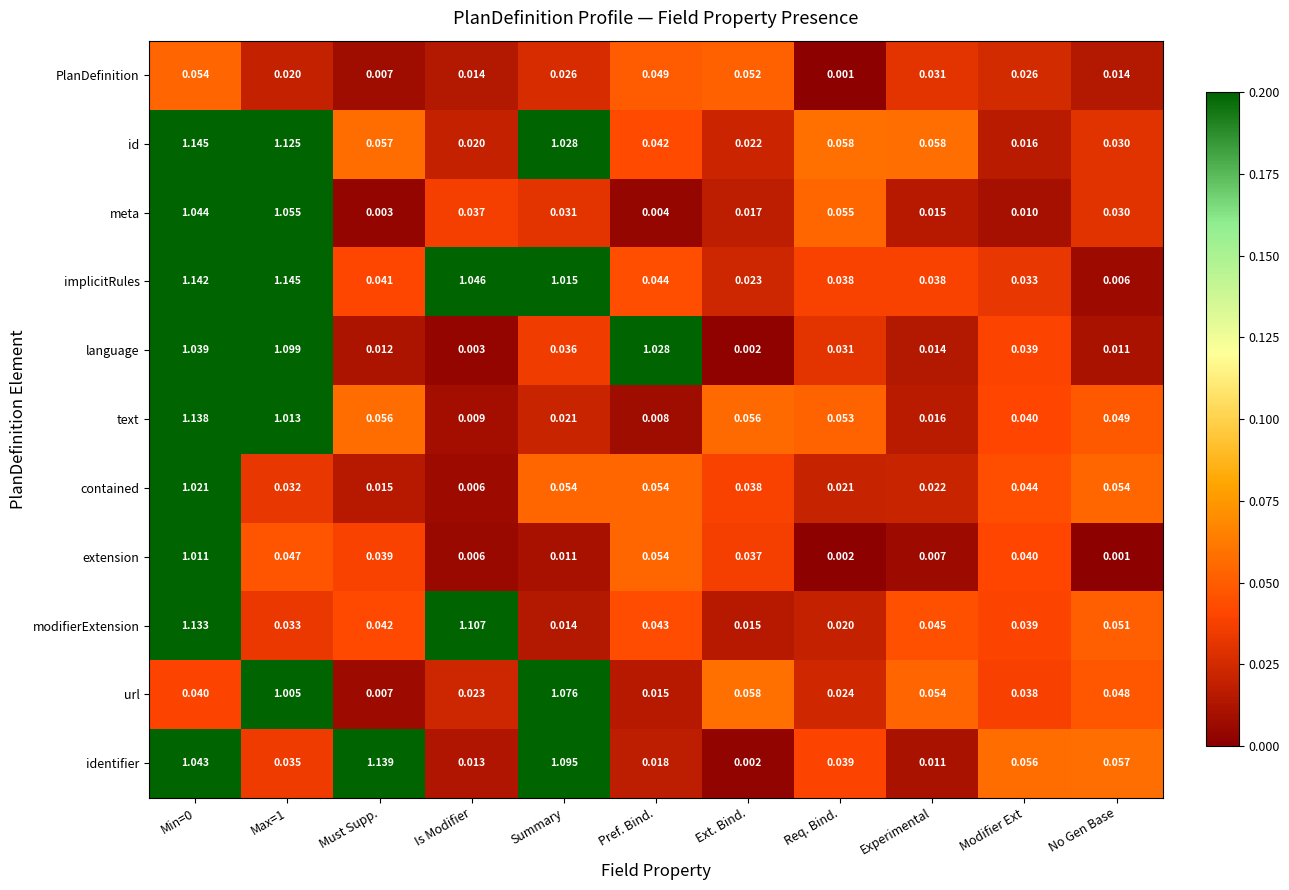

At how many categories does at least one series exceed 0?

11